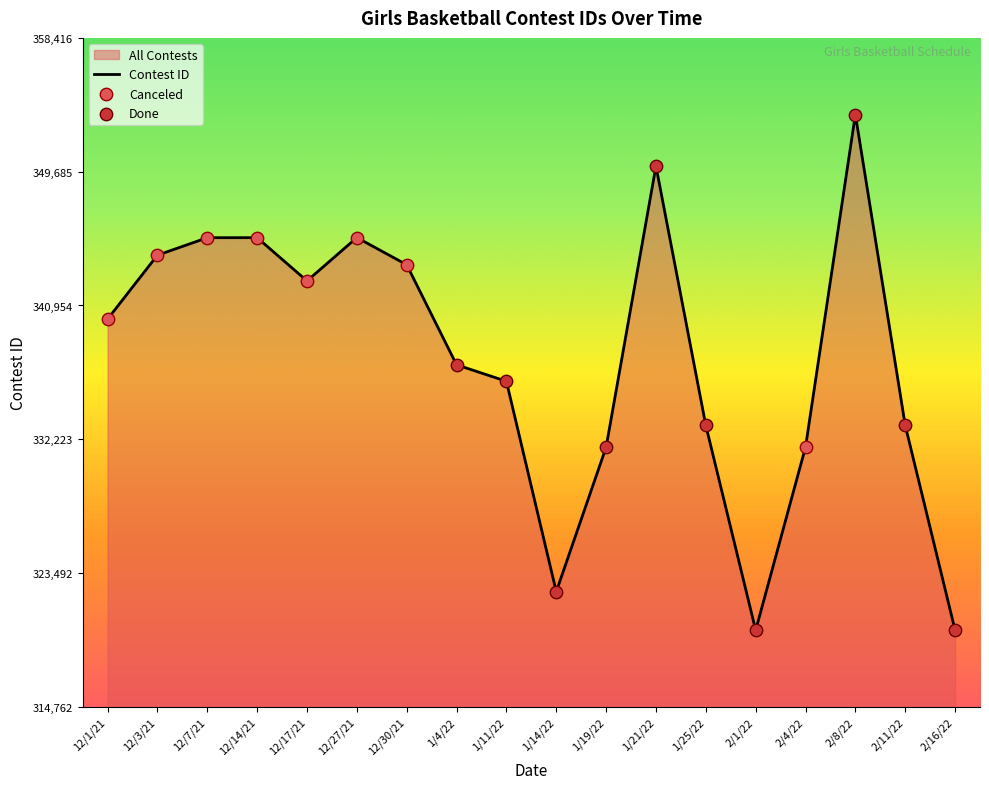

Which has a higher value, 12/14/21 or 12/7/21?

12/14/21